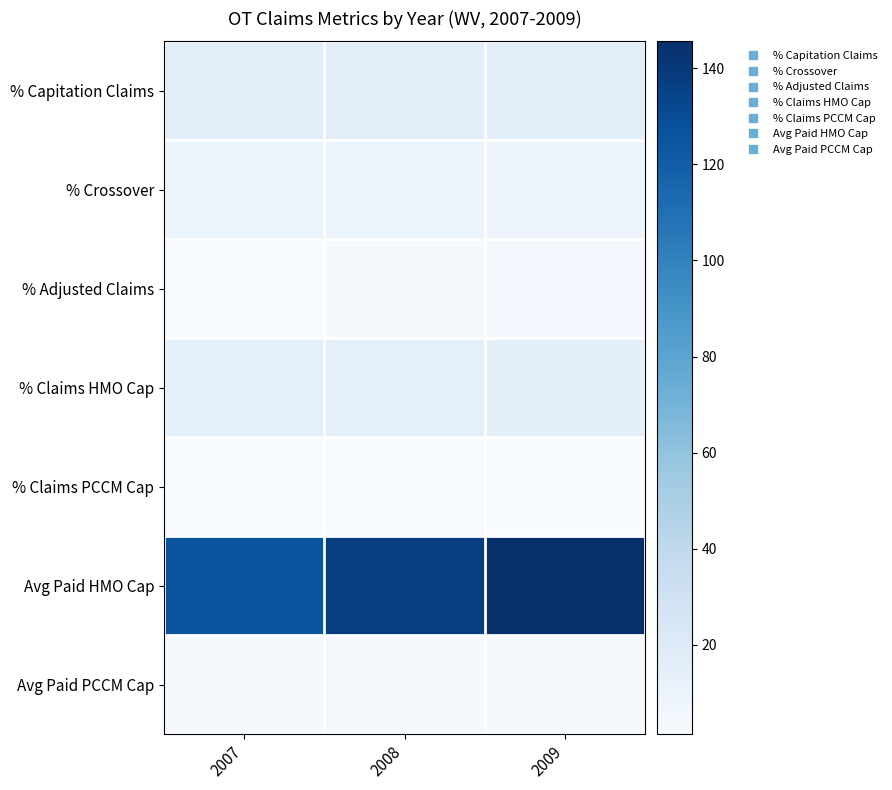

Which series has the largest range (max minus min)?

Avg Paid HMO Cap